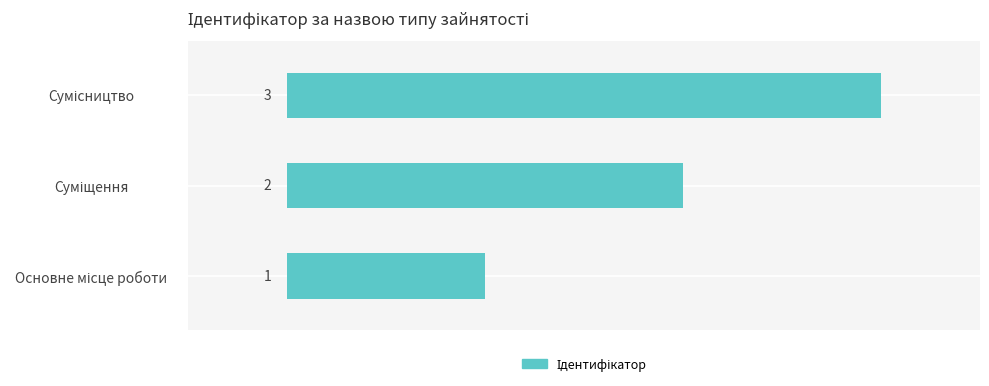

What is the sum of all values?

6